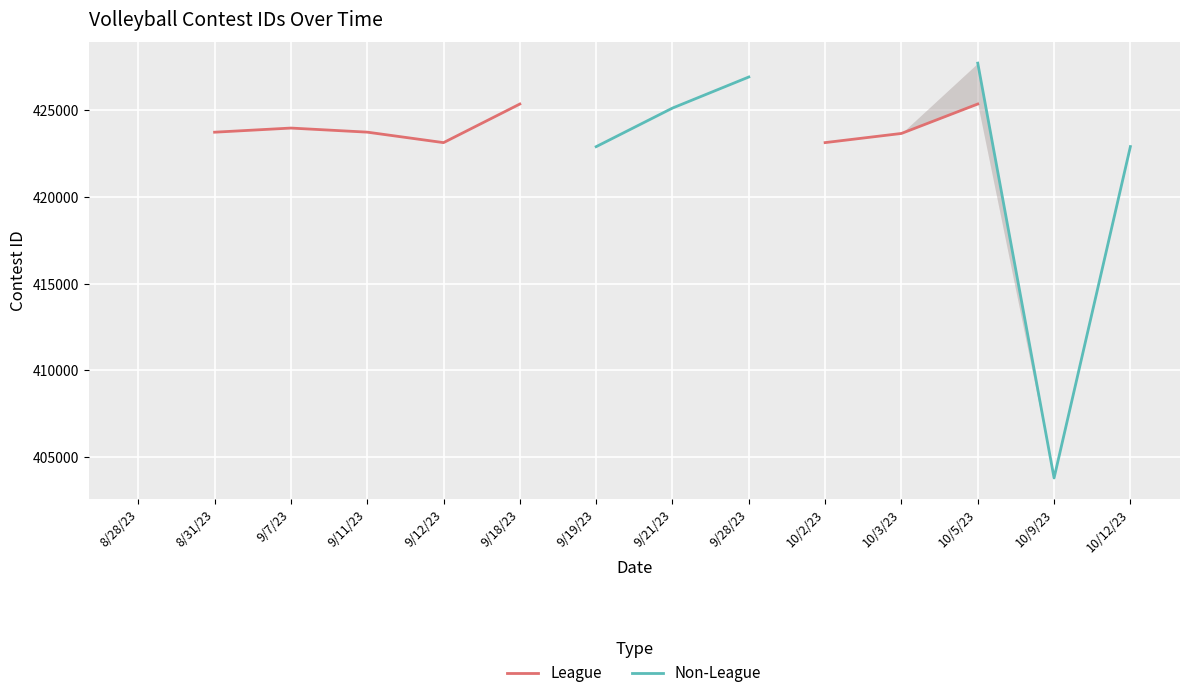

True or false: Non-League has more than 2 points higher than both neighbors.

False